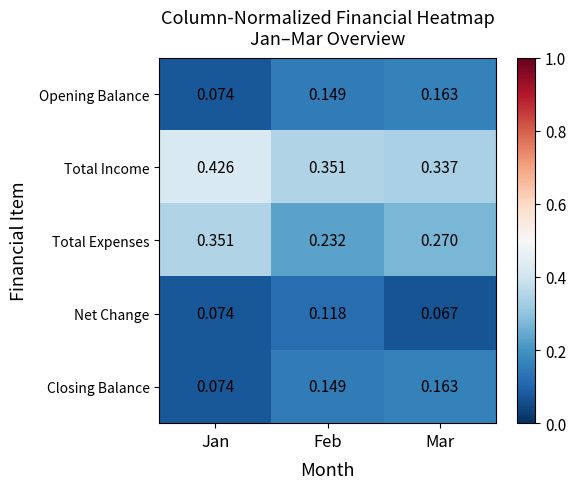

Is the value of Total Income at Mar greater than the value of Opening Balance at Jan?

Yes